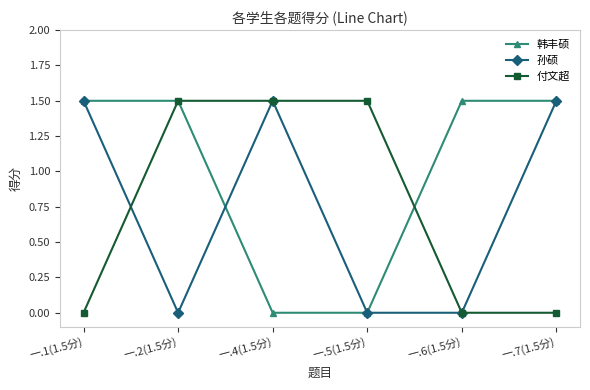

Between 一.2(1.5分) and 一.6(1.5分), which series saw the biggest shift?

付文超